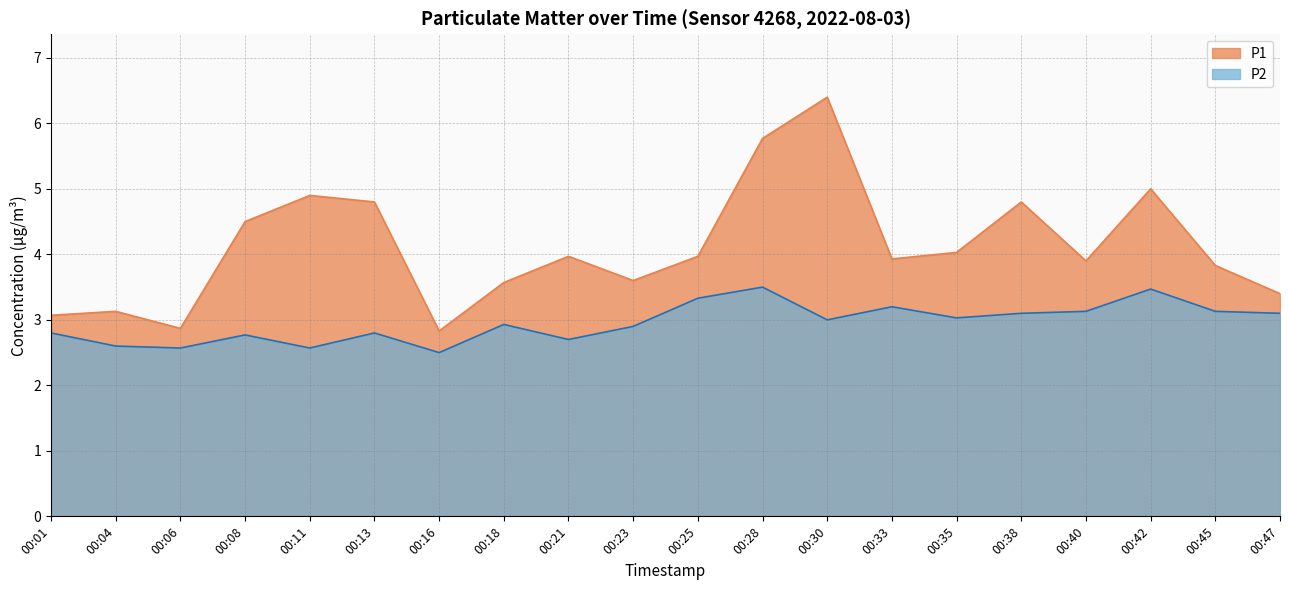

What is the minimum value for P2?

2.5